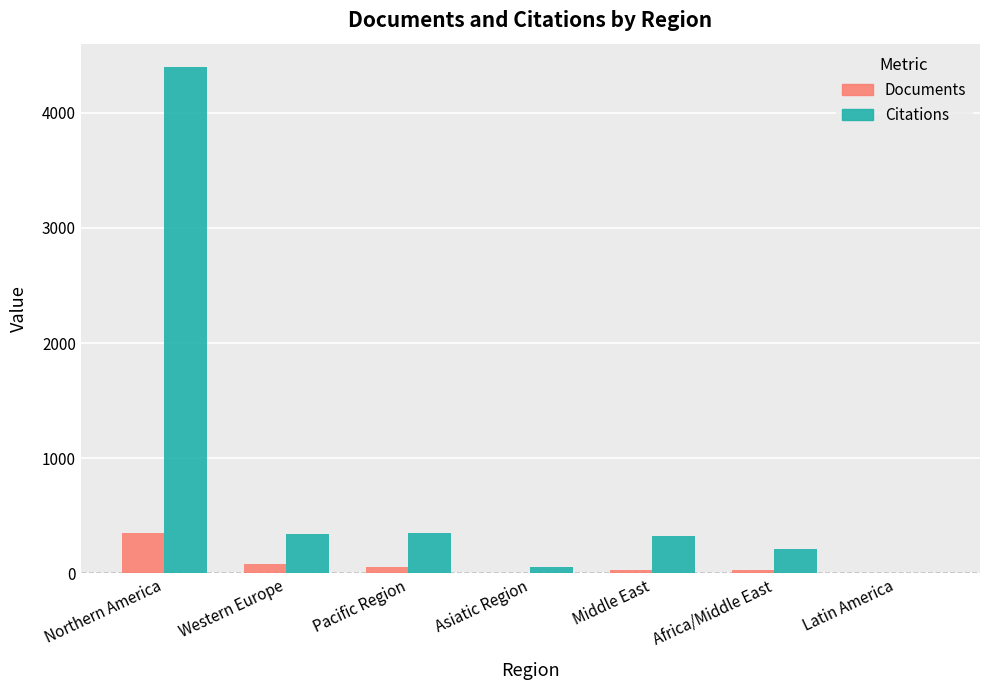

At which category is the sum across all series the highest?

Northern America